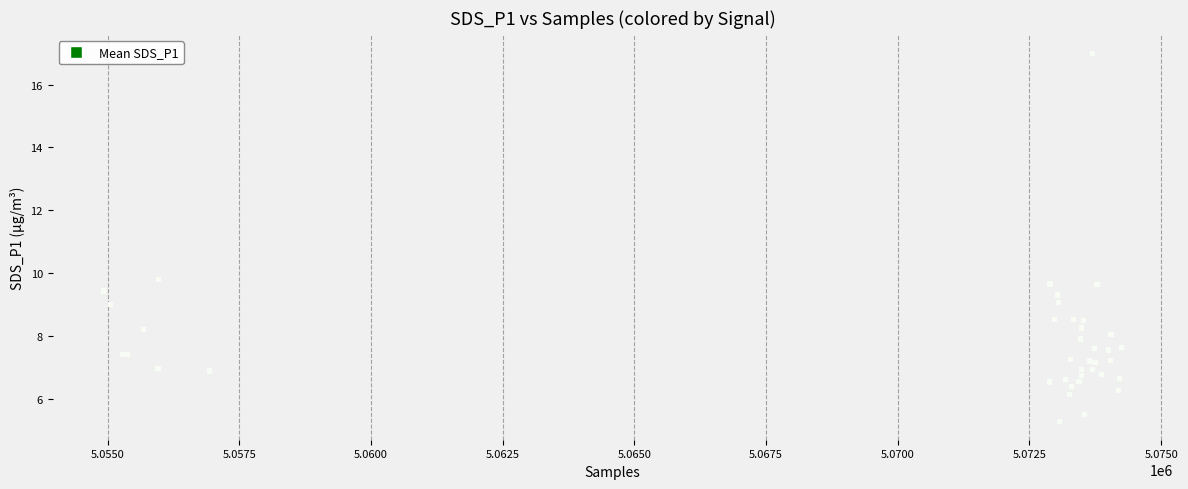

What Y value in the scatter plot is closest to 11?

9.8